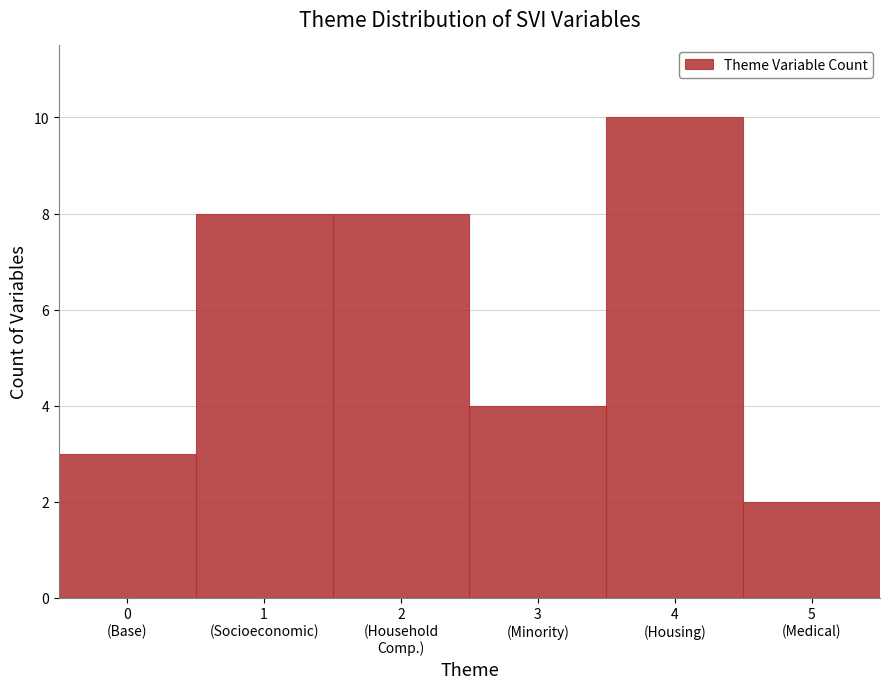

Reading left to right, list all the values displayed in this chart.

3	8	8	4	10	2